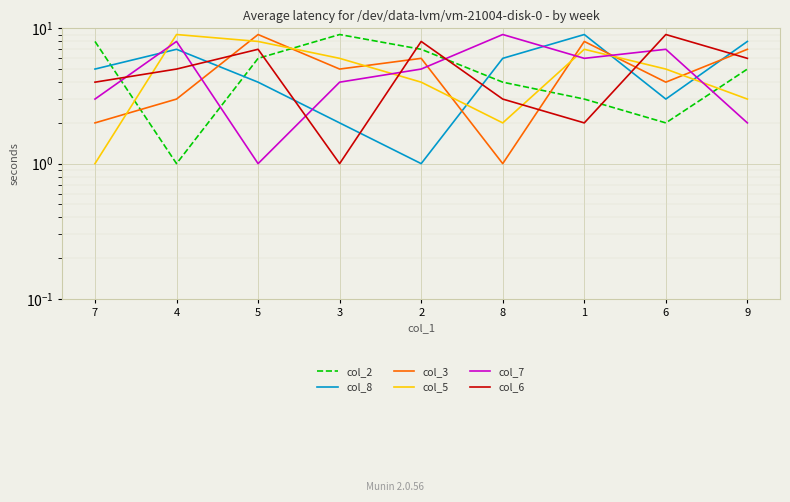

How many data points does each series have?

9